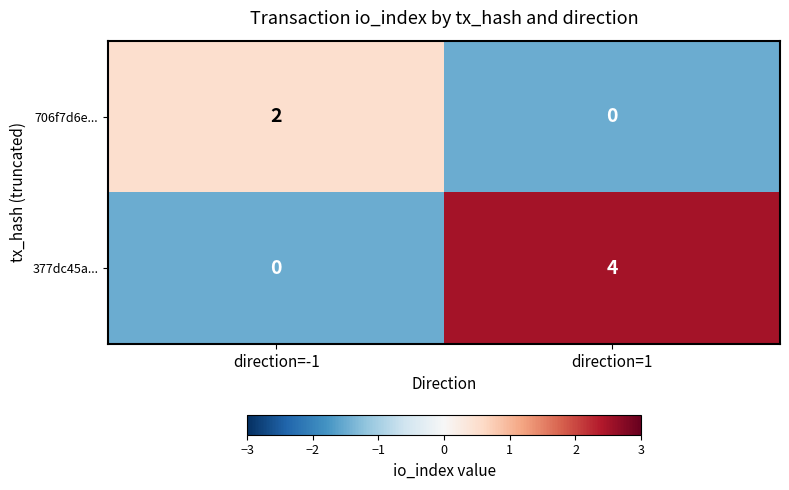

How many values in 377dc45a... are above zero?

1